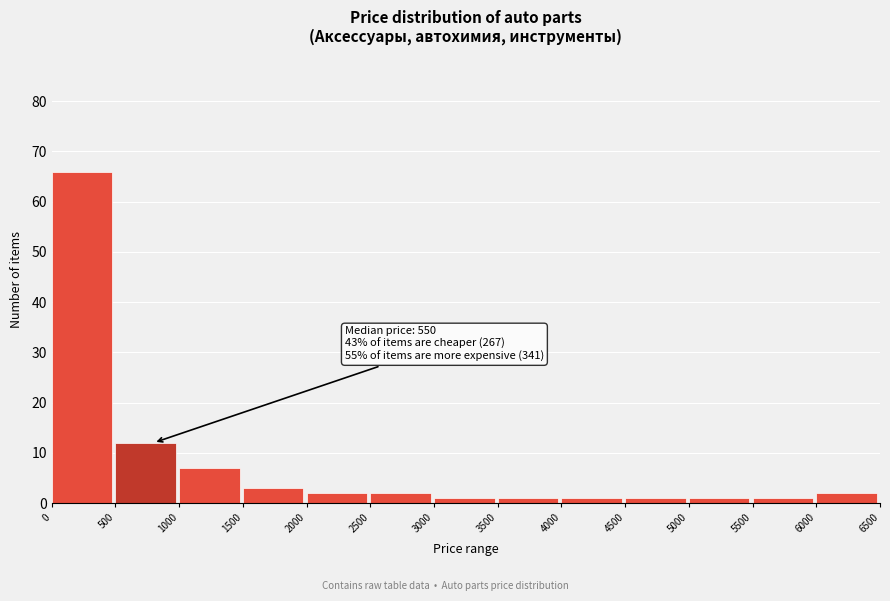

Over which range of the x-axis is the bar tallest?

0 to 500